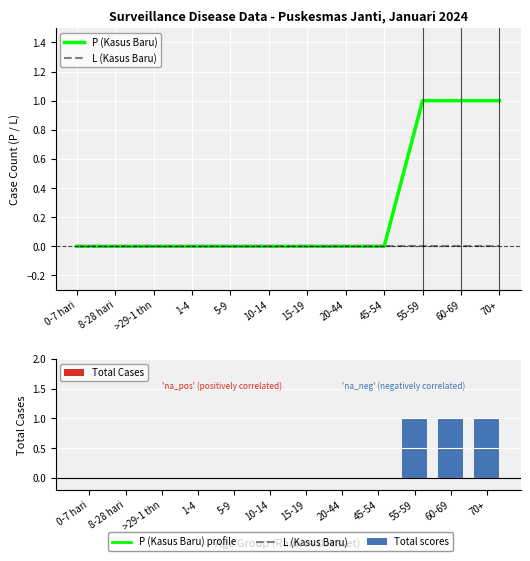

How many positive values does the P (Kasus Baru) series have?

3